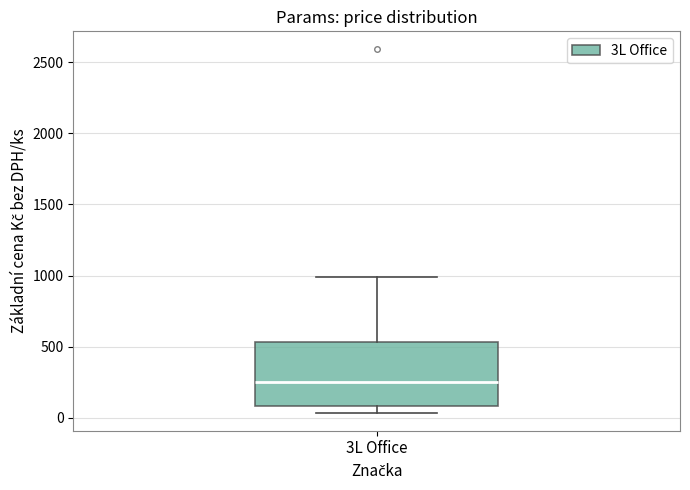

Where does the median line of the box for 3L Office sit on the y-axis? The values are not printed on the chart, so give them approximately, as read against the axis.

250